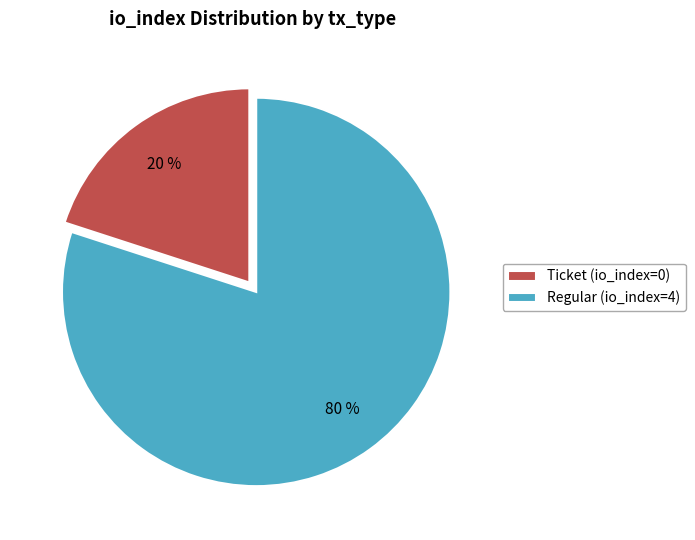

To the nearest percent, what is the difference between the largest and smallest slice percentages?

60%